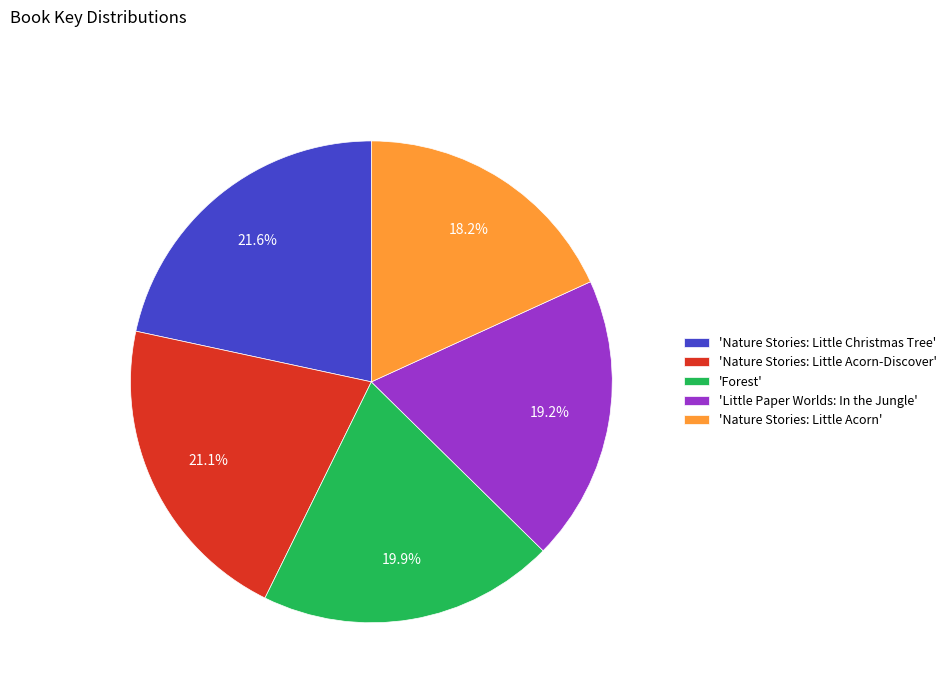

To the nearest percent, what is the average slice percentage?

20%